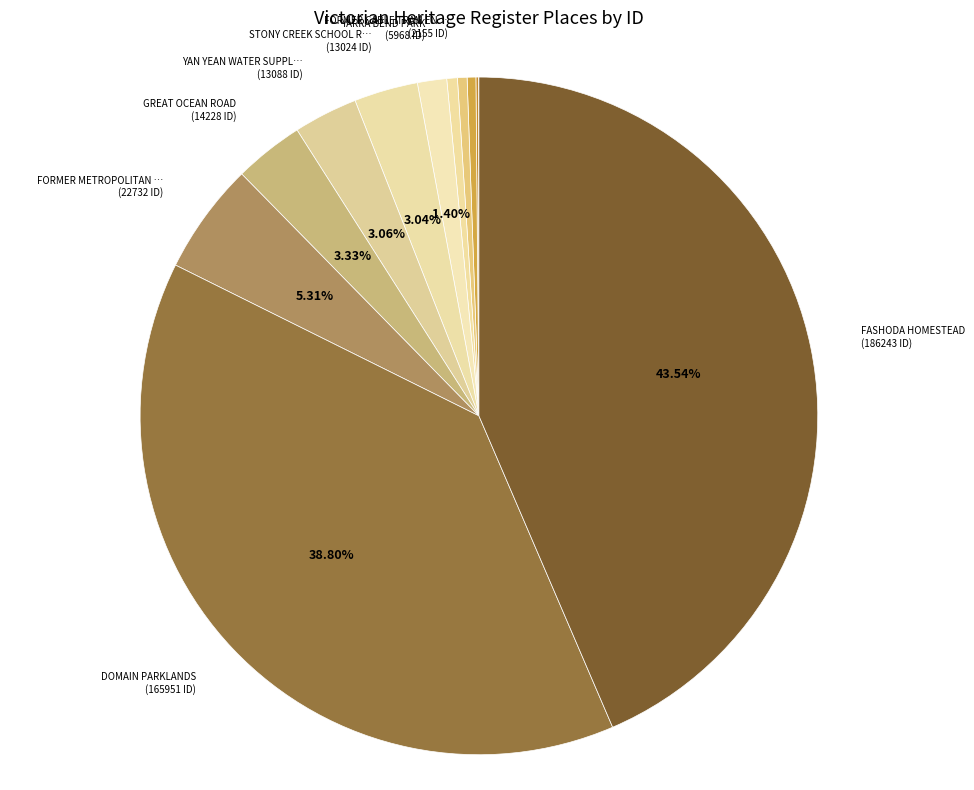

How many segments does this pie chart have?

12